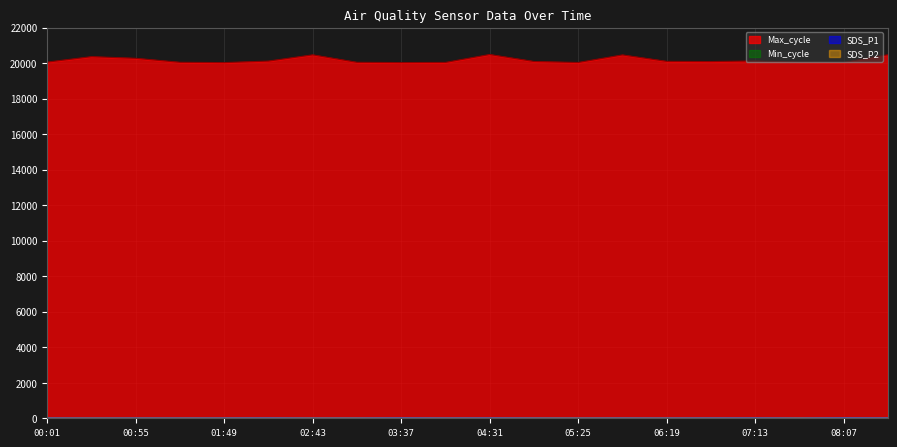

Reading right to left, list all the values displayed in this chart.

SDS_P1: 21.6	27.3	14.0	23.0	19.9	16.5	18.5	13.8	16.4	21.8	18.3	24.2	15.3	13.8	22.3	18.1	16.0	16.6	13.7	17.9
SDS_P2: 3.1	3.0	3.0	2.6	2.9	2.8	3.4	2.9	3.0	2.4	2.8	2.7	3.0	3.1	3.0	2.8	2.7	2.5	2.5	2.3
Max_cycle: 20468.0	20036.0	20051.0	20119.0	20085.0	20097.0	20459.0	20032.0	20089.0	20482.0	20036.0	20028.0	20042.0	20463.0	20112.0	20026.0	20043.0	20268.0	20361.0	20055.0